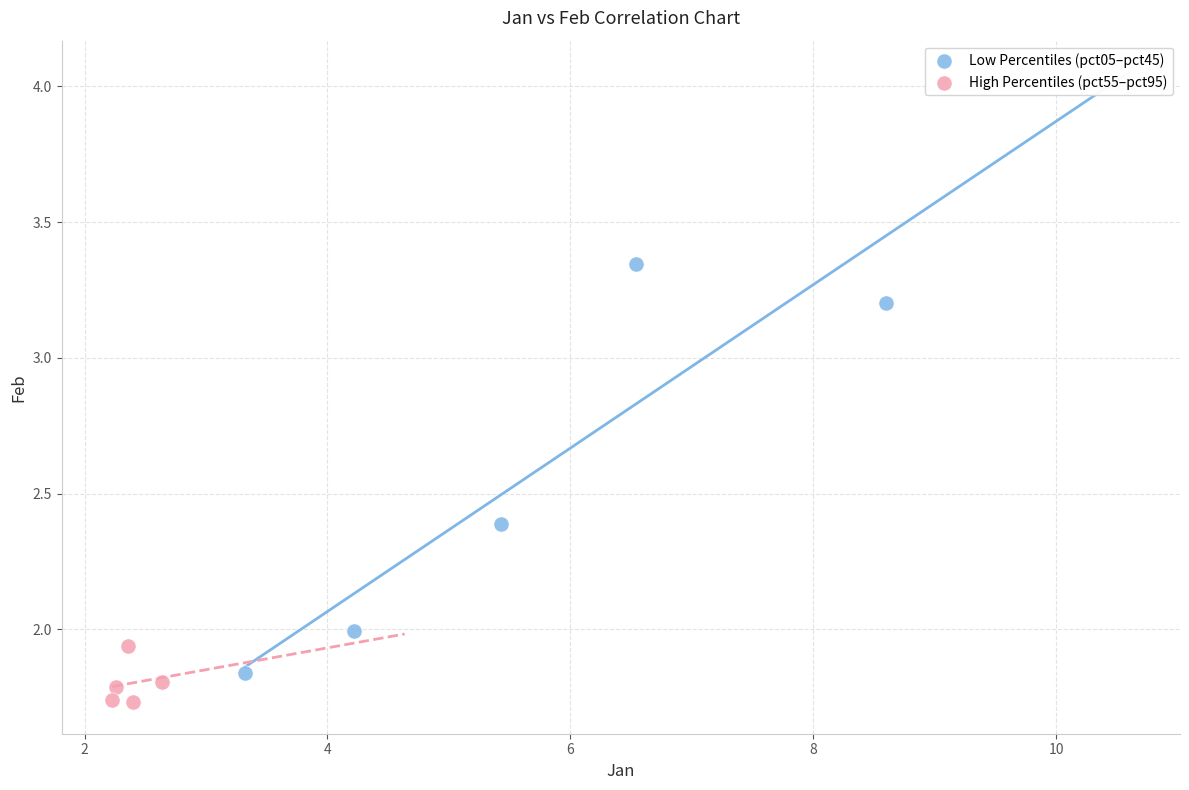

Which series has the largest Y range (max minus min)?

Low Percentiles (pct05–pct45)